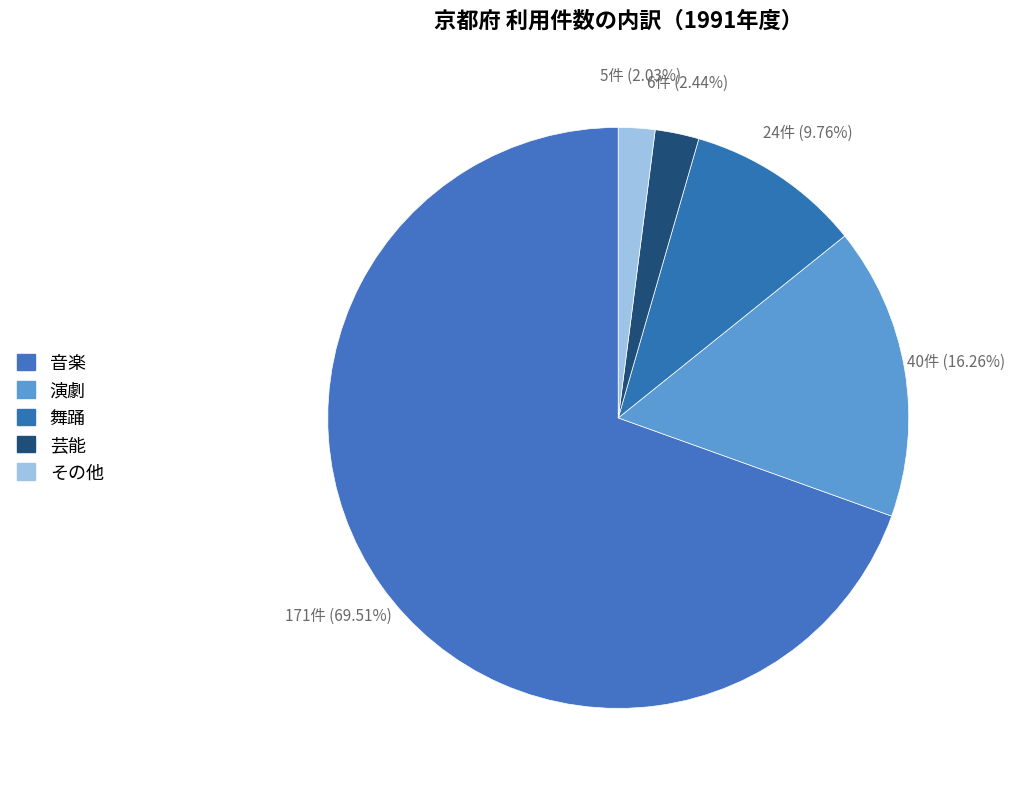

How many slices are in this pie chart?

5